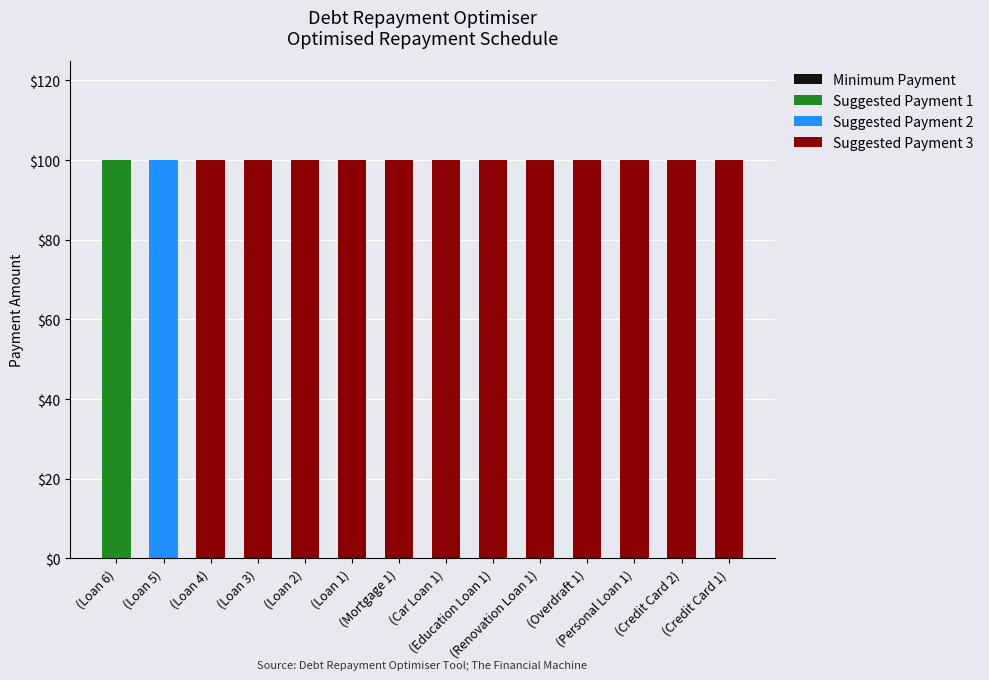

Does the chart contain stacked bars?

Yes